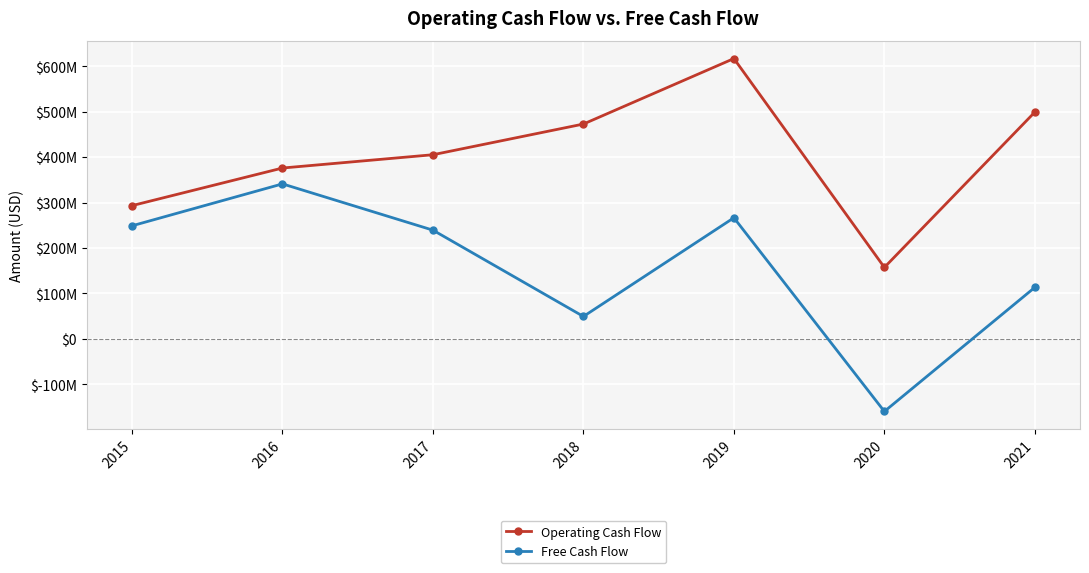

Which series has the largest range (max minus min)?

Free Cash Flow